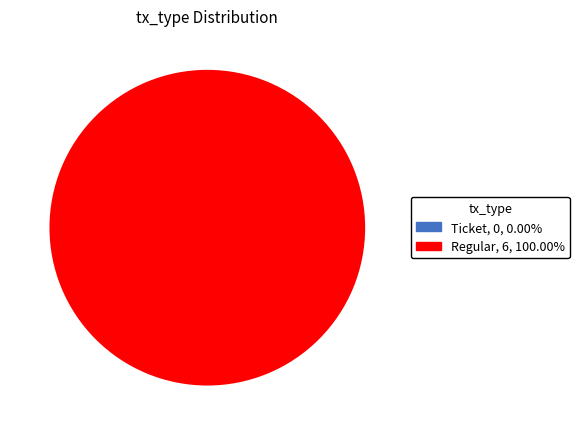

How many slices are in this pie chart?

2